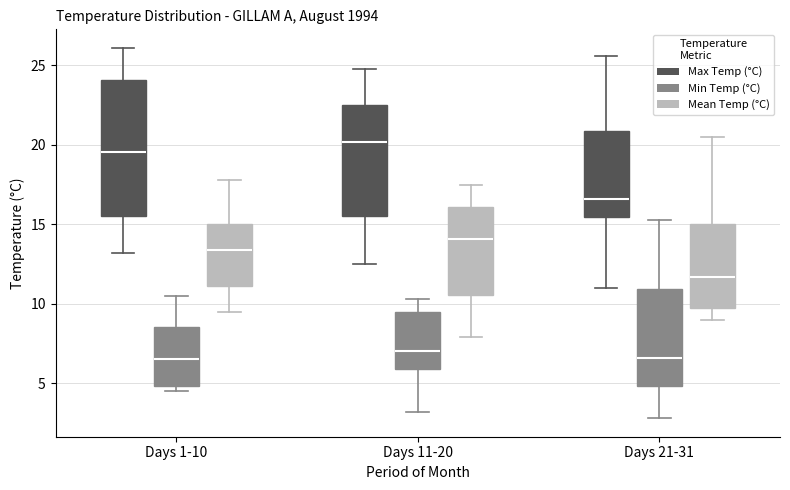

Where does the median line of the box for Days 21-31 (Mean Temp (°C)) sit on the y-axis? The values are not printed on the chart, so give them approximately, as read against the axis.

11.5